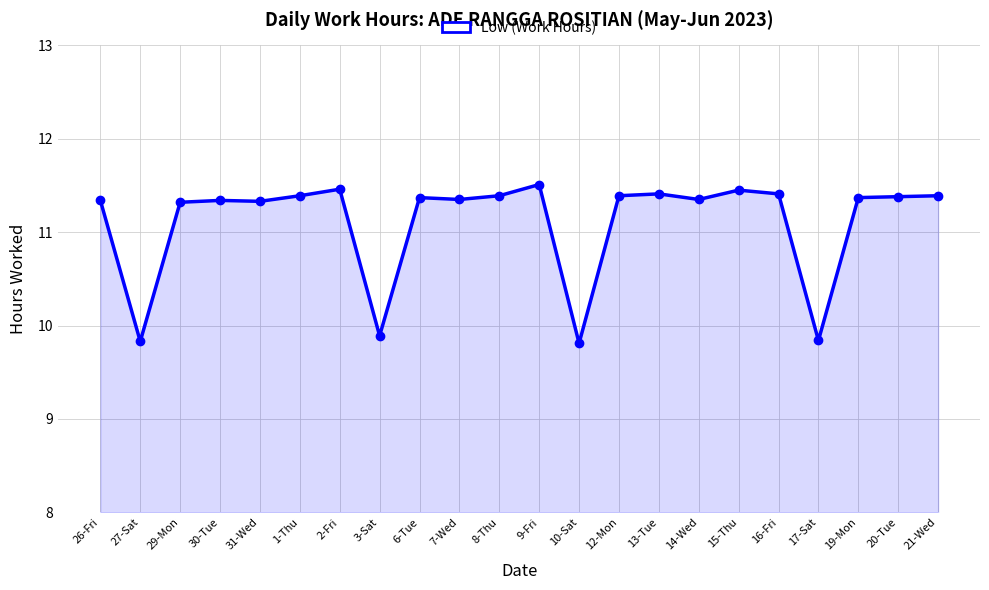

Where is the first local minimum?

27-Sat